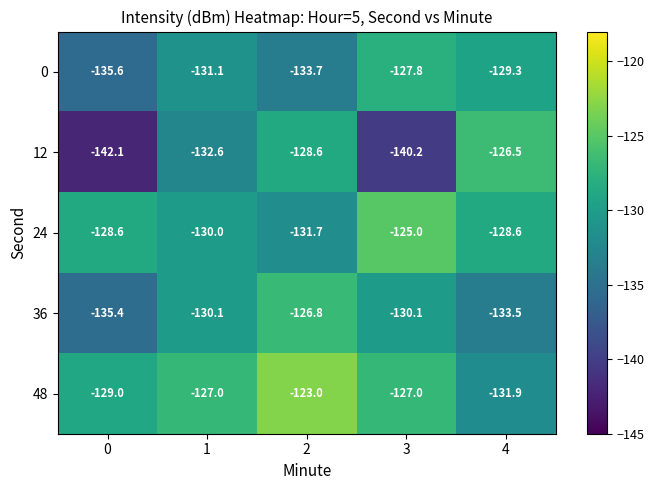

Is it true that 12 equals -142.1 at 0?

True